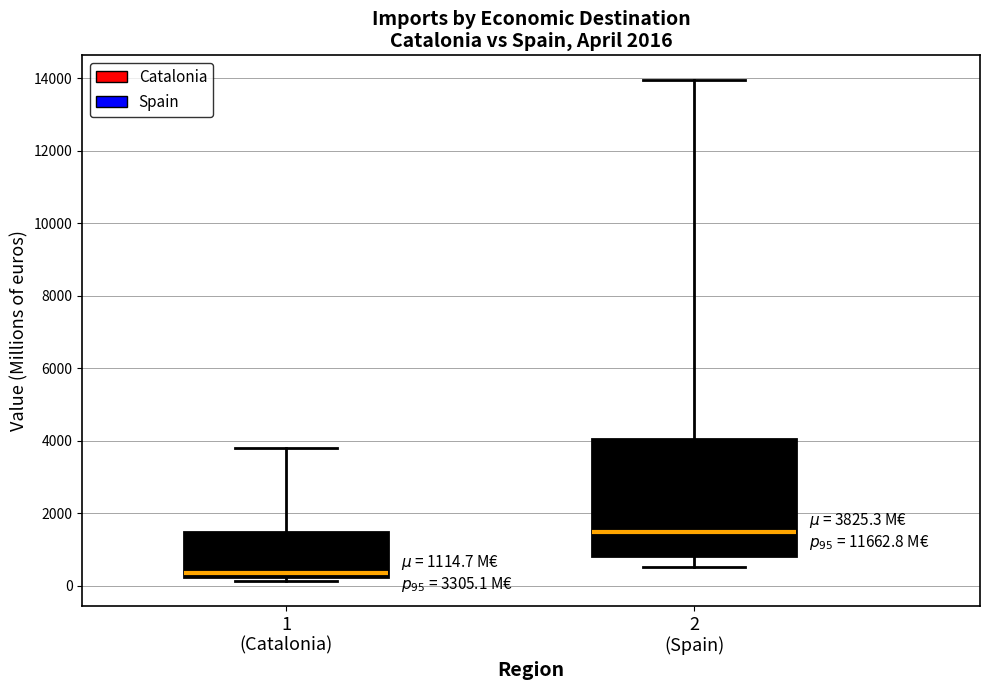

Which box has the highest median line?

2 (Spain)